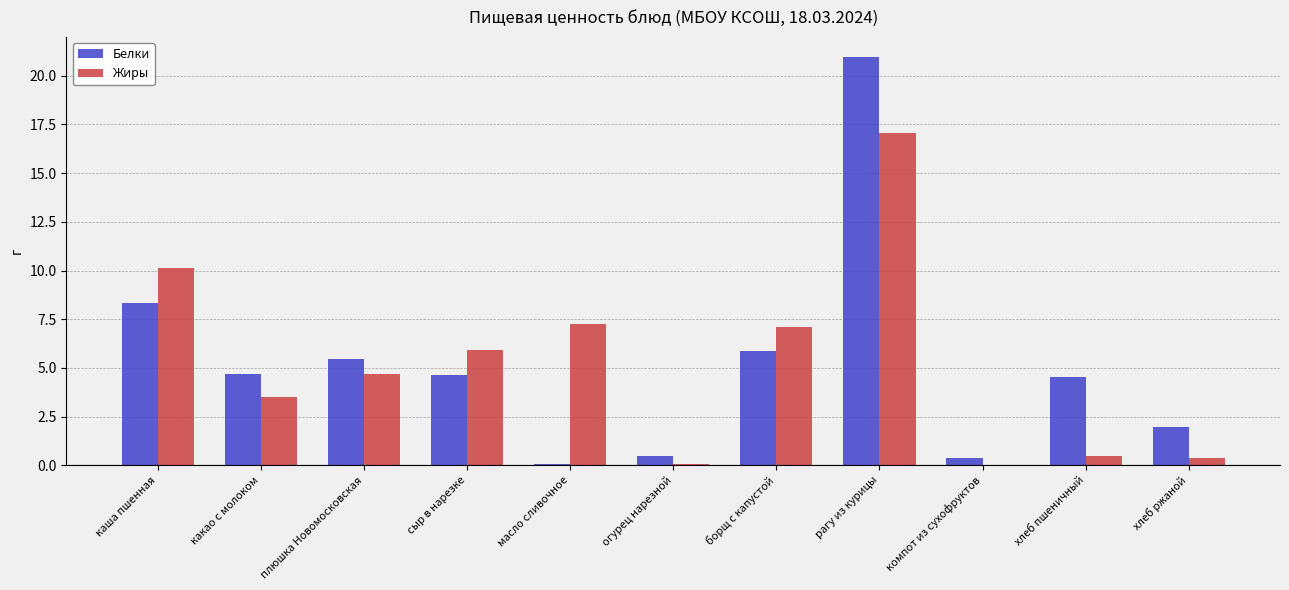

How many groups of bars are there?

11